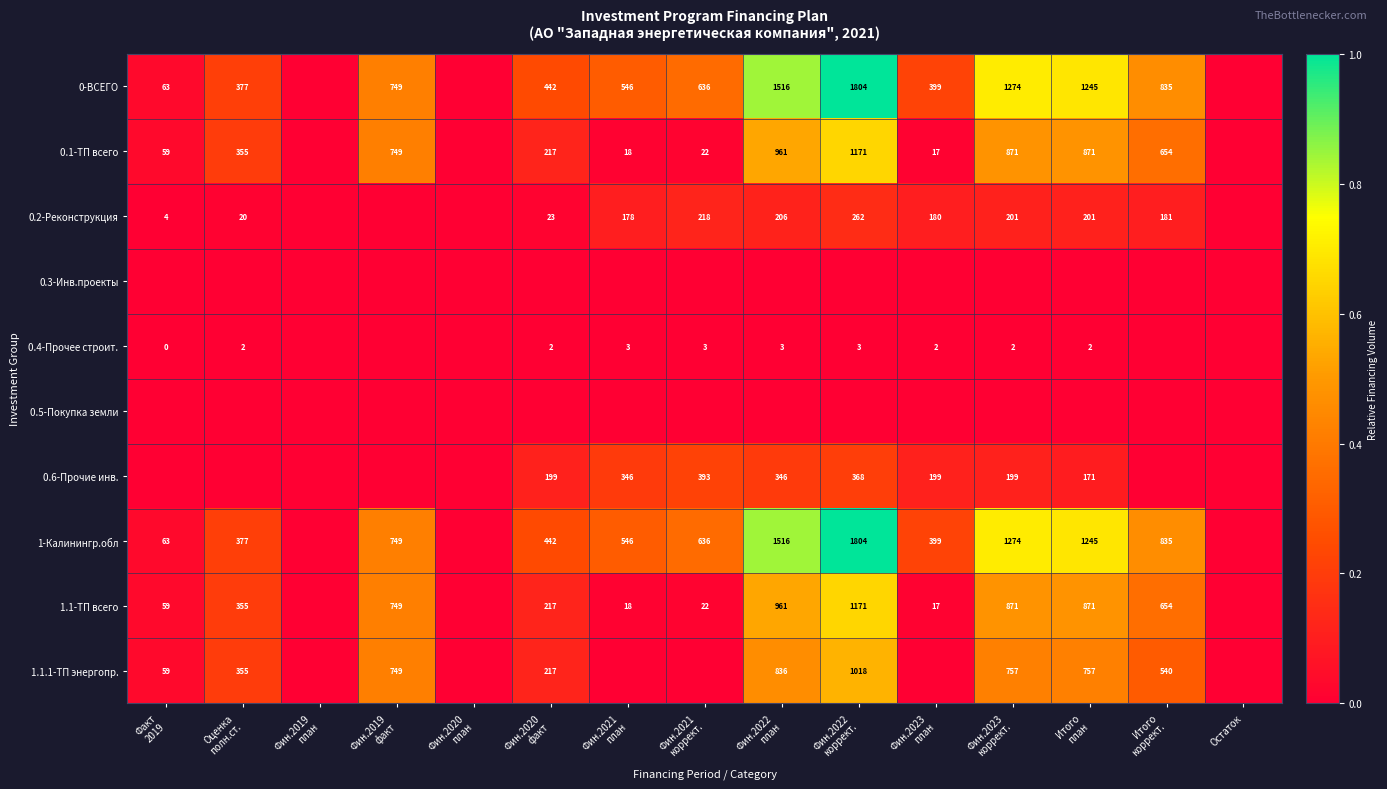

At how many categories does at least one series exceed 0?

12